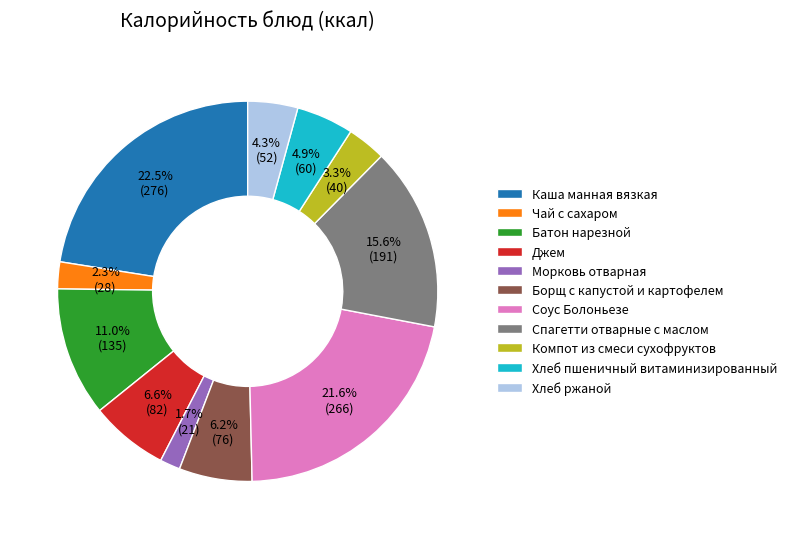

What percentage is the Джем slice, to the nearest percent?

7%